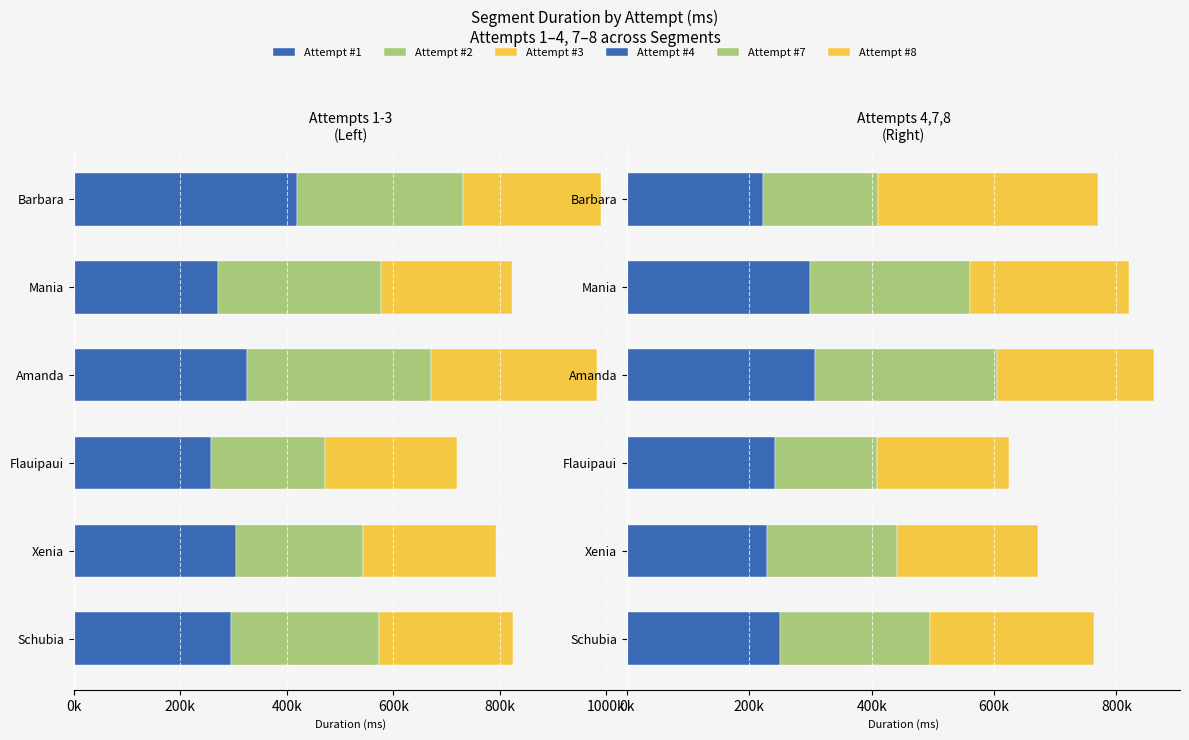

Between Mania and Barbara, which is larger?

Mania